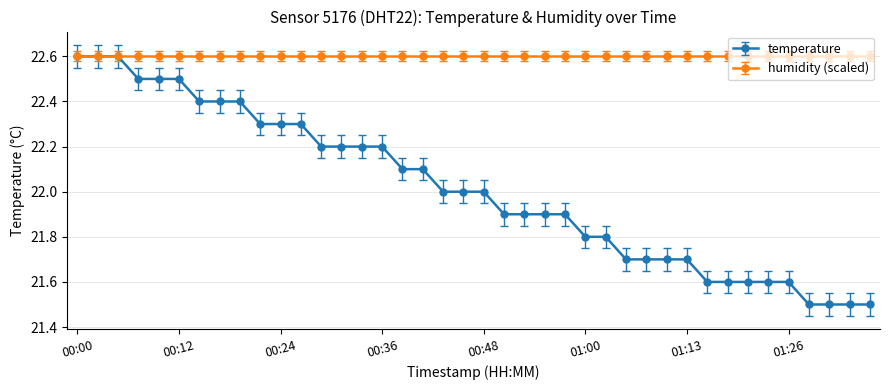

What is the value of the temperature point at the 10th from the left?

22.3